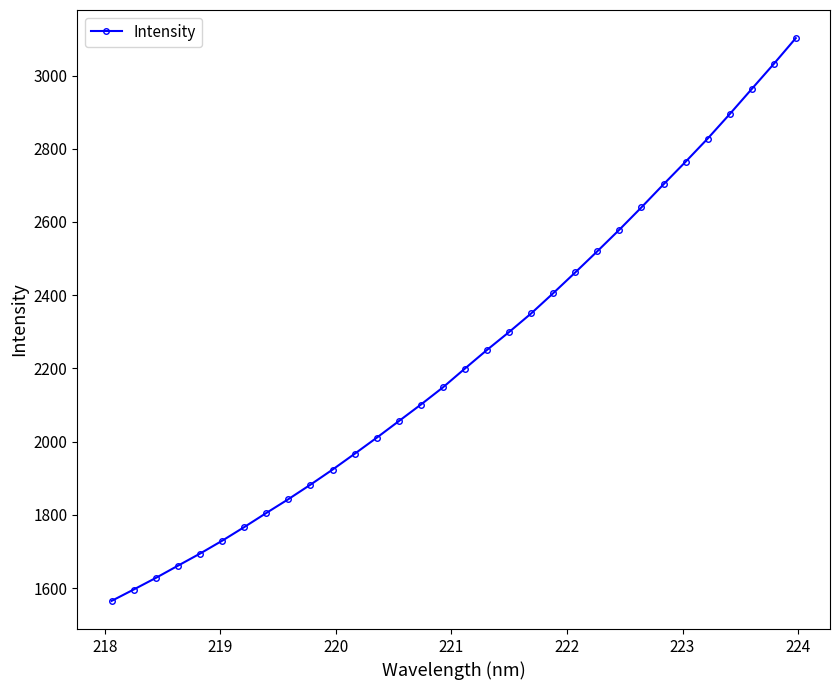

What is the average value?

2230.3